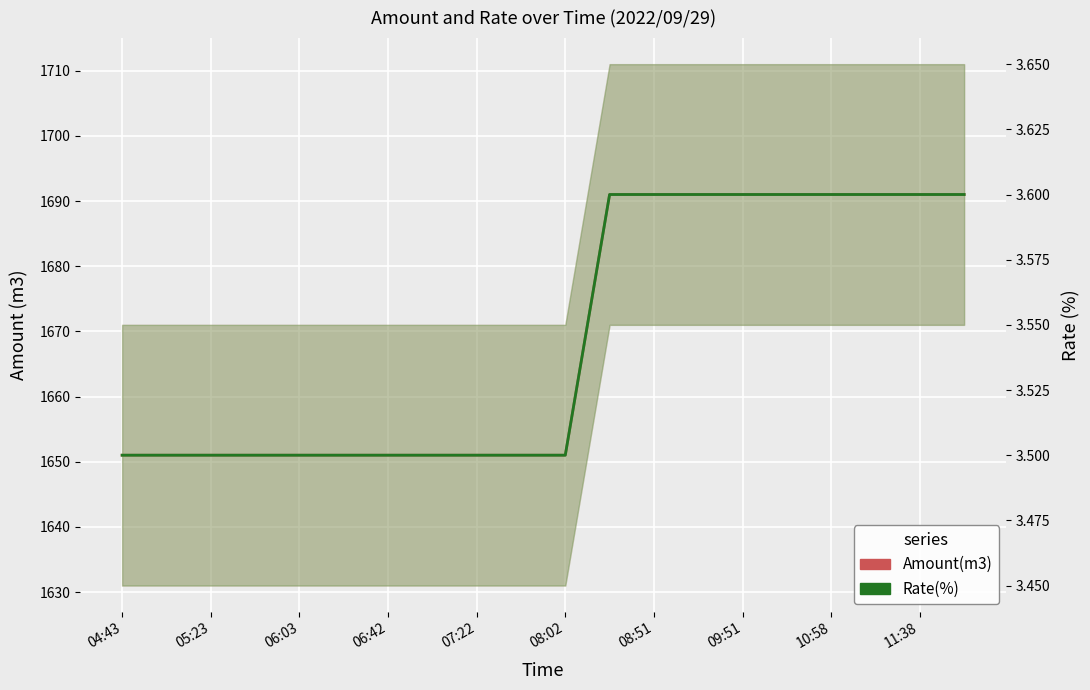

At which category does the chart reach its minimum across all series?

04:43